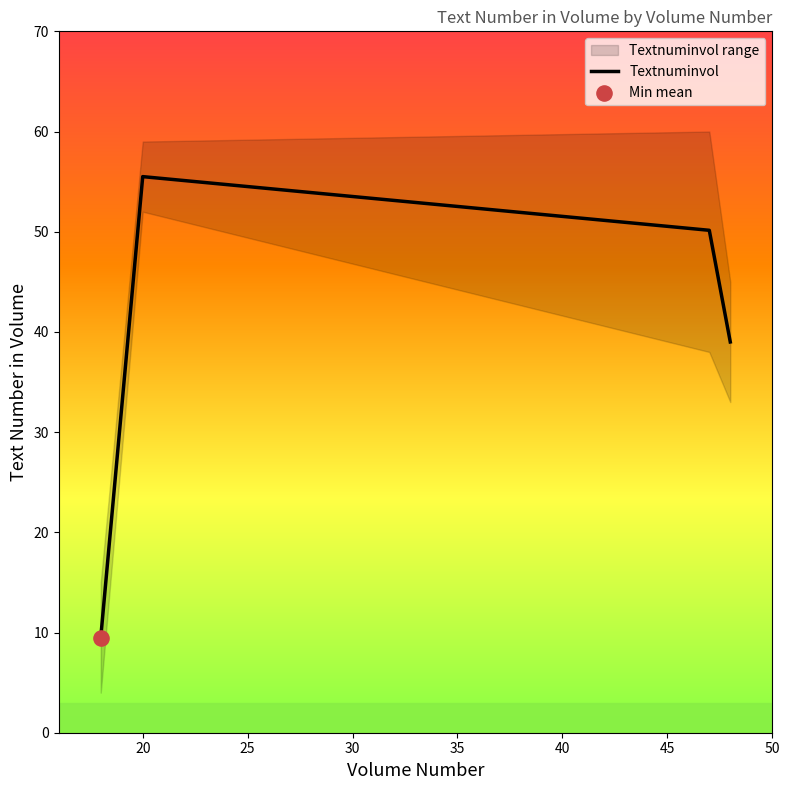

How many interior local peaks does the Textnuminvol series have?

1